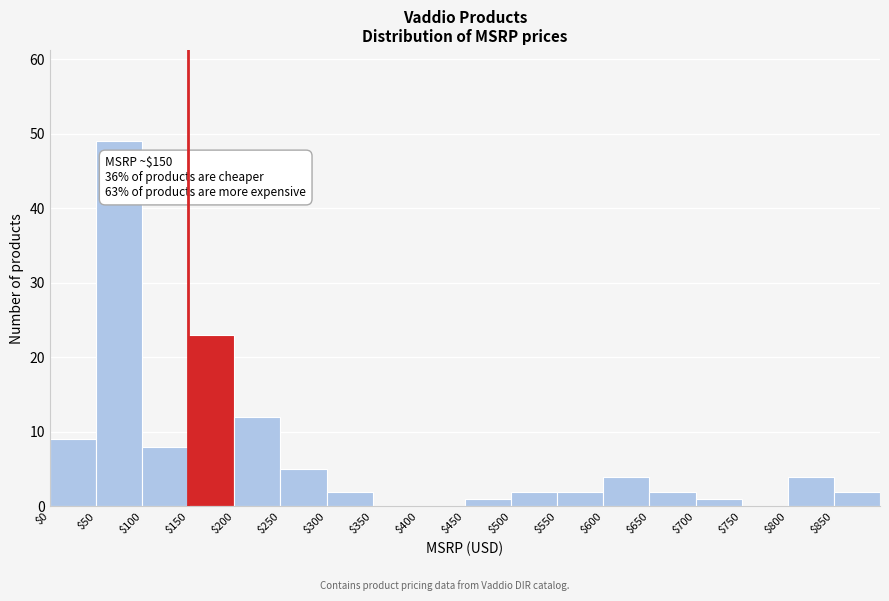

Over which range of the x-axis is the bar tallest?

50 to 100